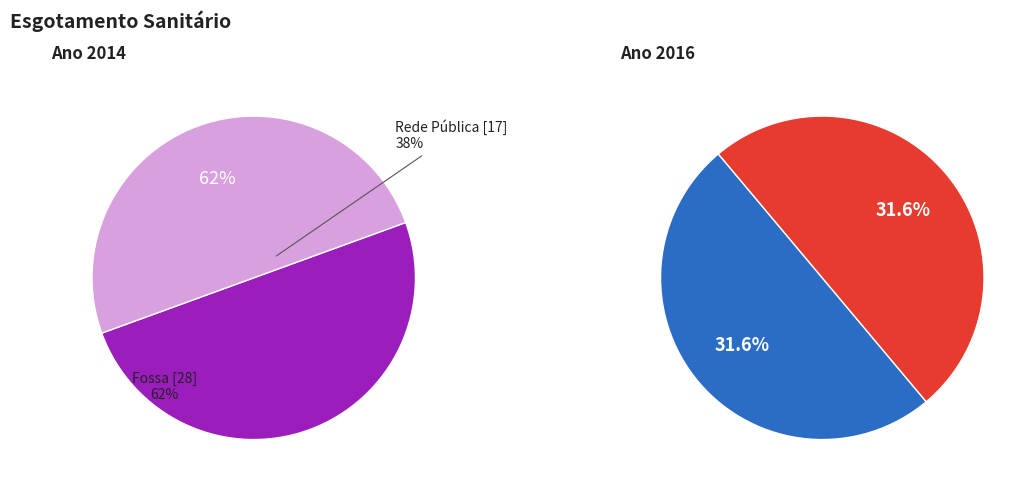

Is it true that 10 is 35% of the pie?

False